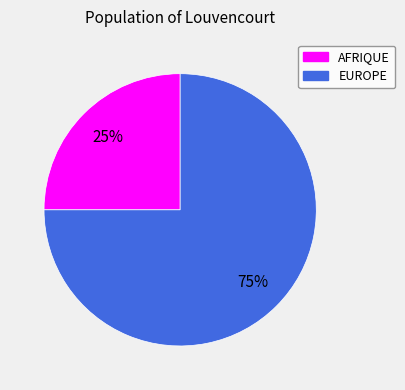

Is the sum of AFRIQUE and EUROPE greater than half?

Yes